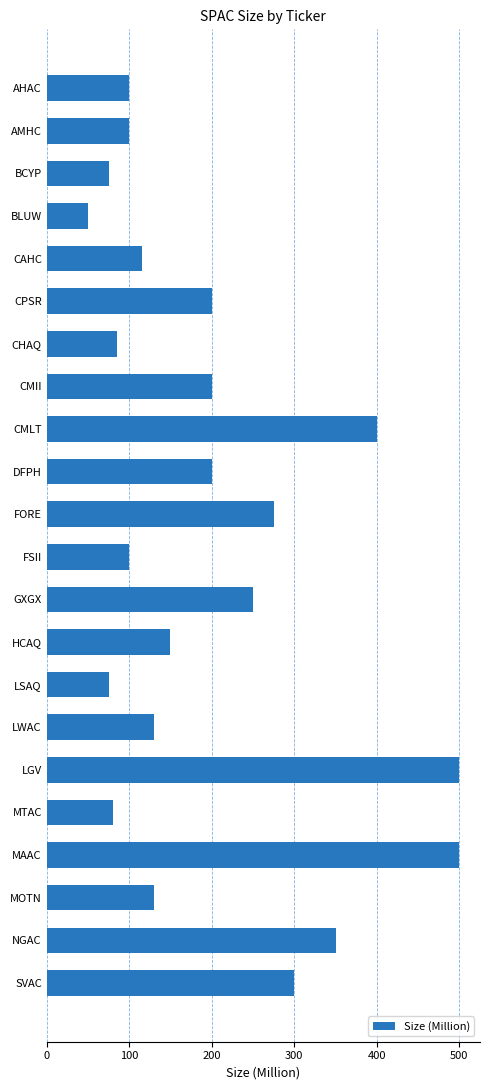

Between BCYP and MAAC, which is larger?

MAAC